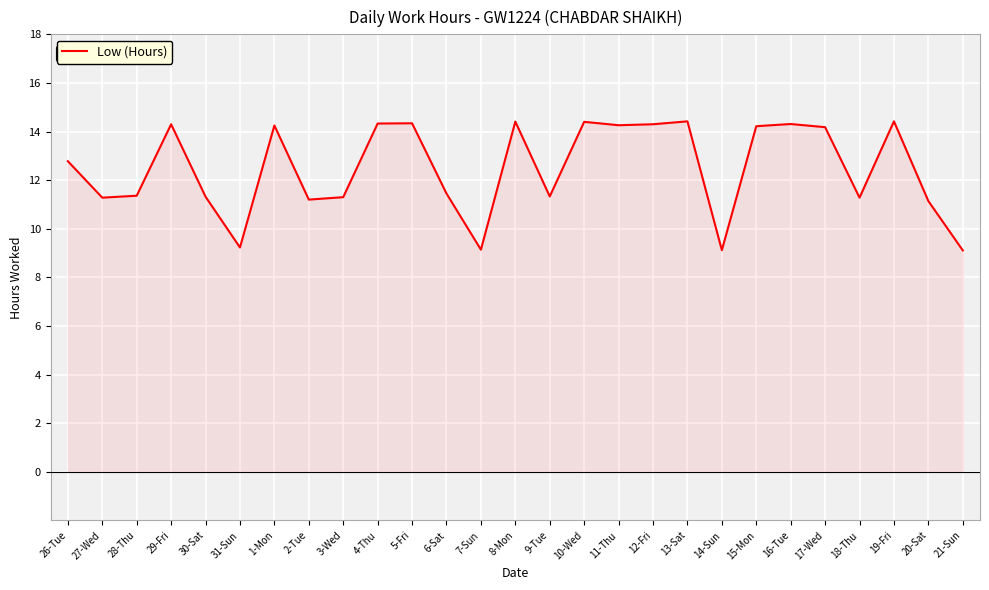

What is the sum of all values?

337.2